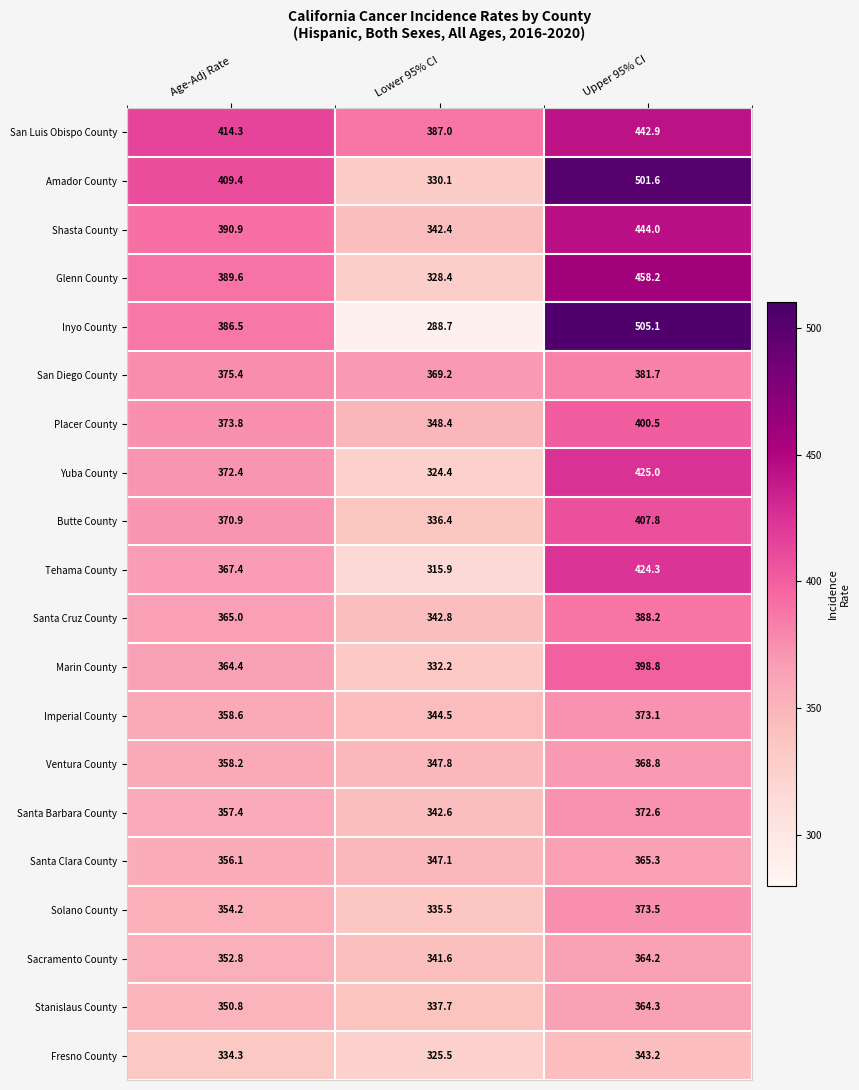

True or false: Tehama County has a value of 565.1 at Lower 95% CI.

False